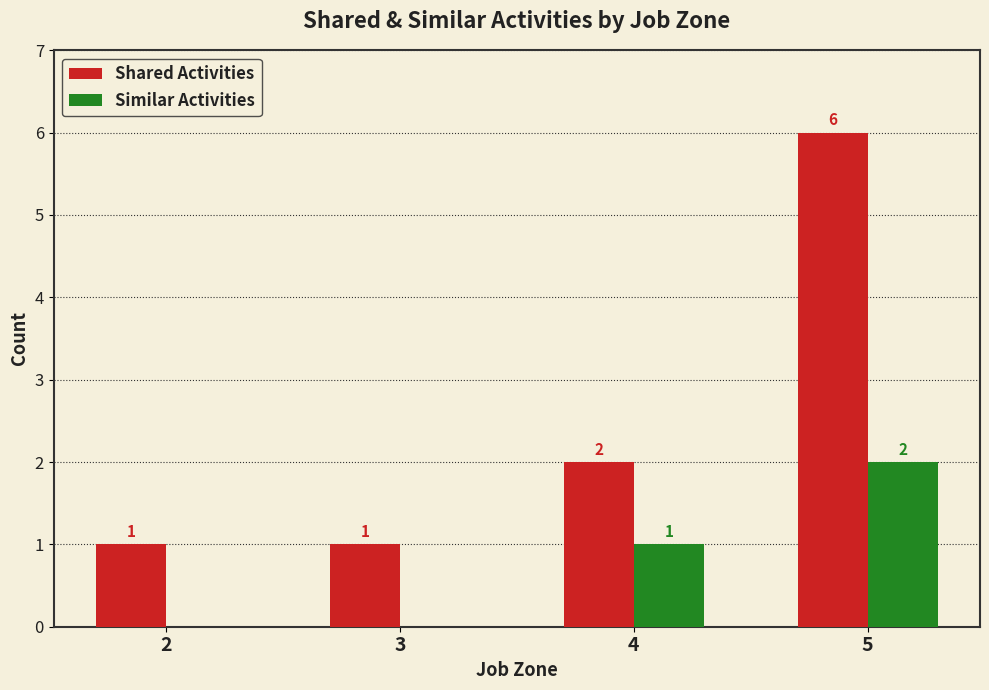

How many positive values does the Similar Activities series have?

2